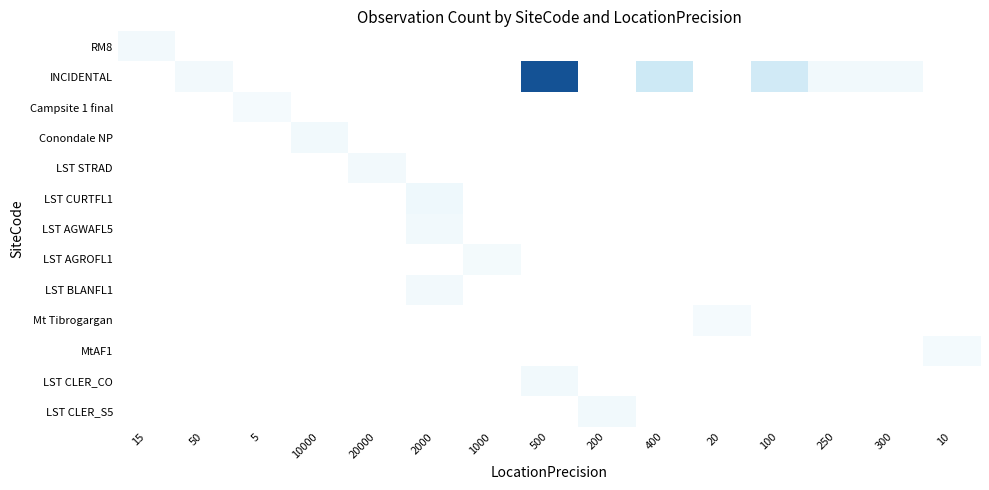

Reading left to right, extract all data points from this chart.

RM8: 15=1.1	50=0.0	5=0.0	10000=0.0	20000=0.0	2000=0.0	1000=0.0	500=0.0	200=0.0	400=0.0	20=0.0	100=0.0	250=0.0	300=0.0	10=0.0
INCIDENTAL: 15=0.0	50=1.1	5=0.0	10000=0.0	20000=0.0	2000=0.0	1000=0.0	500=5.1	200=0.0	400=2.1	20=0.0	100=2.1	250=1.2	300=1.2	10=0.0
Campsite 1 final: 15=0.0	50=0.0	5=1.0	10000=0.0	20000=0.0	2000=0.0	1000=0.0	500=0.0	200=0.0	400=0.0	20=0.0	100=0.0	250=0.0	300=0.0	10=0.0
Conondale NP: 15=0.0	50=0.0	5=0.0	10000=1.2	20000=0.0	2000=0.0	1000=0.0	500=0.0	200=0.0	400=0.0	20=0.0	100=0.0	250=0.0	300=0.0	10=0.0
LST STRAD: 15=0.0	50=0.0	5=0.0	10000=0.0	20000=1.1	2000=0.0	1000=0.0	500=0.0	200=0.0	400=0.0	20=0.0	100=0.0	250=0.0	300=0.0	10=0.0
LST CURTFL1: 15=0.0	50=0.0	5=0.0	10000=0.0	20000=0.0	2000=1.3	1000=0.0	500=0.0	200=0.0	400=0.0	20=0.0	100=0.0	250=0.0	300=0.0	10=0.0
LST AGWAFL5: 15=0.0	50=0.0	5=0.0	10000=0.0	20000=0.0	2000=1.1	1000=0.0	500=0.0	200=0.0	400=0.0	20=0.0	100=0.0	250=0.0	300=0.0	10=0.0
LST AGROFL1: 15=0.0	50=0.0	5=0.0	10000=0.0	20000=0.0	2000=0.0	1000=1.0	500=0.0	200=0.0	400=0.0	20=0.0	100=0.0	250=0.0	300=0.0	10=0.0
LST BLANFL1: 15=0.0	50=0.0	5=0.0	10000=0.0	20000=0.0	2000=1.1	1000=0.0	500=0.0	200=0.0	400=0.0	20=0.0	100=0.0	250=0.0	300=0.0	10=0.0
Mt Tibrogargan: 15=0.0	50=0.0	5=0.0	10000=0.0	20000=0.0	2000=0.0	1000=0.0	500=0.0	200=0.0	400=0.0	20=1.0	100=0.0	250=0.0	300=0.0	10=0.0
MtAF1: 15=0.0	50=0.0	5=0.0	10000=0.0	20000=0.0	2000=0.0	1000=0.0	500=0.0	200=0.0	400=0.0	20=0.0	100=0.0	250=0.0	300=0.0	10=1.0
LST CLER_CO: 15=0.0	50=0.0	5=0.0	10000=0.0	20000=0.0	2000=0.0	1000=0.0	500=1.2	200=0.0	400=0.0	20=0.0	100=0.0	250=0.0	300=0.0	10=0.0
LST CLER_S5: 15=0.0	50=0.0	5=0.0	10000=0.0	20000=0.0	2000=0.0	1000=0.0	500=0.0	200=1.2	400=0.0	20=0.0	100=0.0	250=0.0	300=0.0	10=0.0